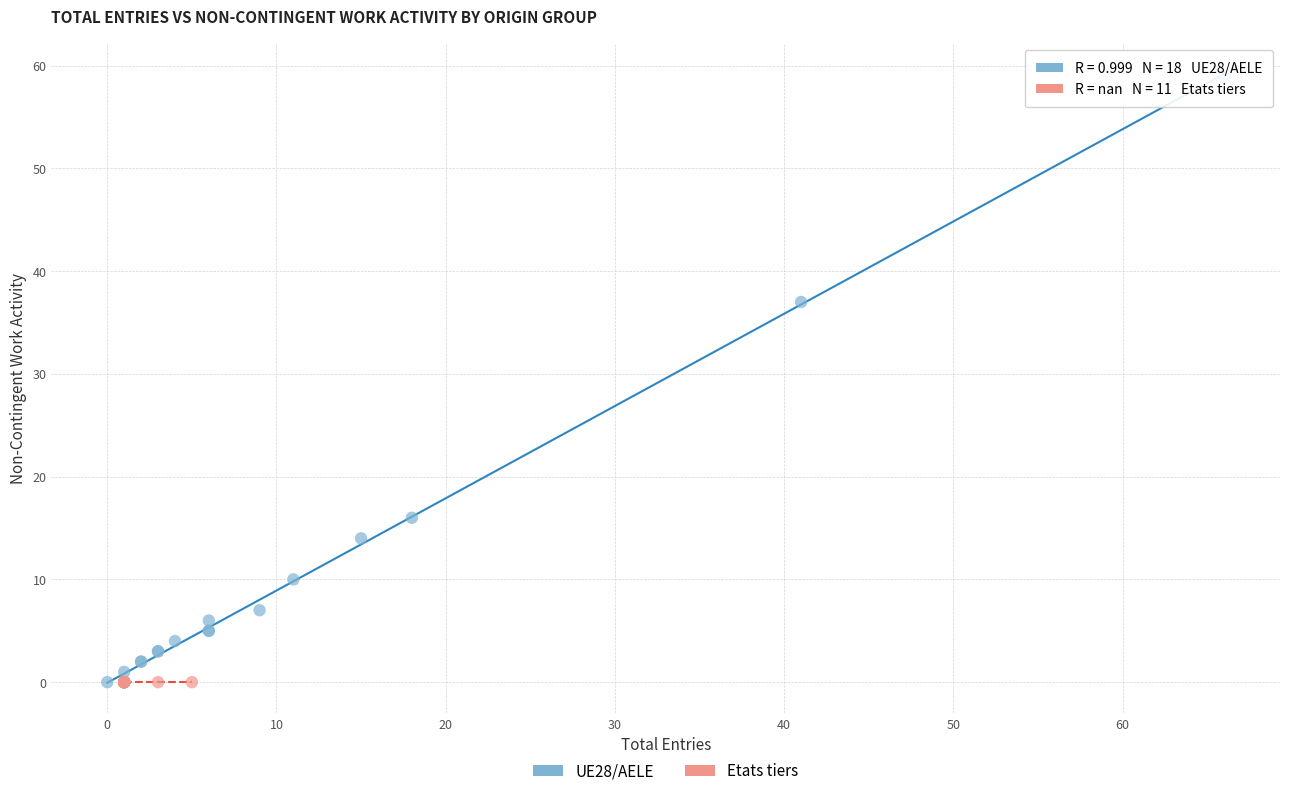

Which series contains the highest Y value?

UE28/AELE